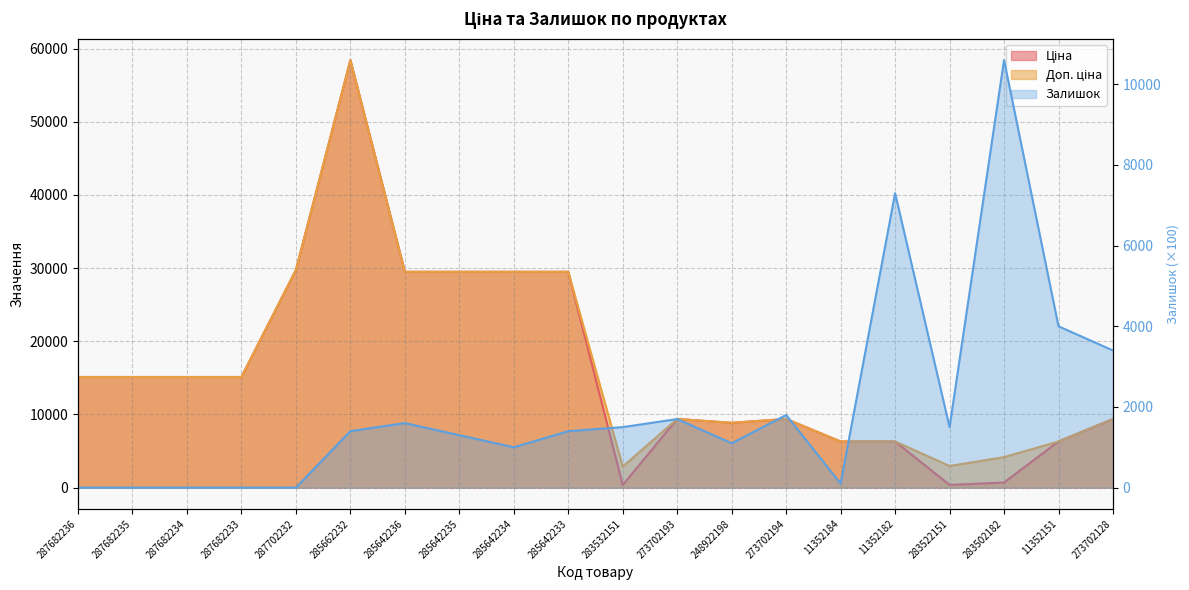

What is the difference between the Ціна values at 283502182 and 273702193?

8689.7